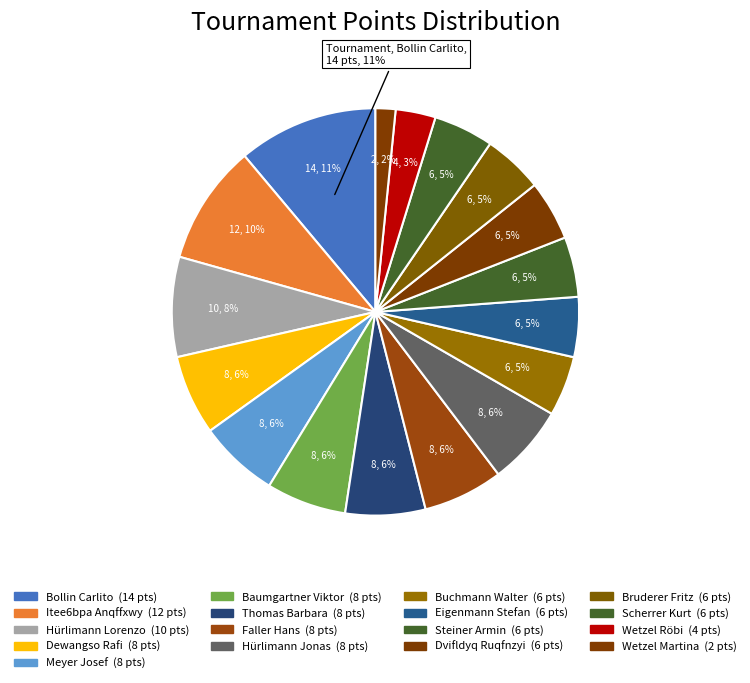

Which slice is the largest?

Bollin Carlito